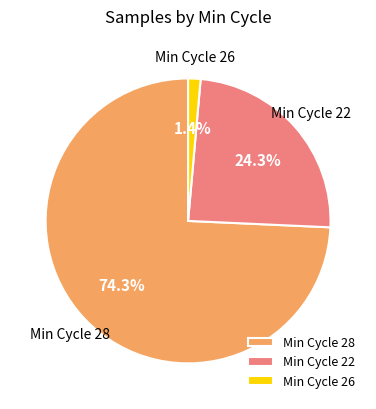

Rank the categories by value from highest to lowest.

Min Cycle 28, Min Cycle 22, Min Cycle 26